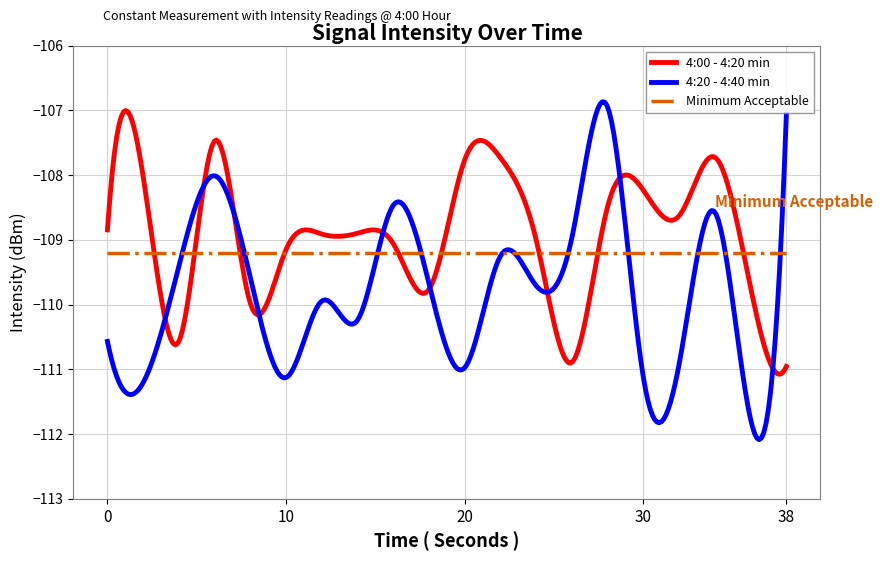

Reading left to right, list all the values displayed in this chart.

4:00 - 4:20 min: 0=-108.8	2=-108.0	4=-110.6	6=-107.5	8=-110.0	10=-109.1	12=-108.9	14=-108.9	16=-109.1	18=-109.8	20=-107.8	22=-107.7	24=-109.0	26=-110.9	28=-108.5	30=-108.2	32=-108.6	34=-107.7	36=-109.7	38=-111.0
4:20 - 4:40 min: 0=-110.6	2=-111.2	4=-109.4	6=-108.0	8=-109.6	10=-111.1	12=-109.9	14=-110.2	16=-108.5	18=-109.7	20=-111.0	22=-109.2	24=-109.7	26=-109.0	28=-107.0	30=-111.1	32=-110.9	34=-108.6	36=-111.8	38=-107.1
Minimum Acceptable: 0=-109.2	2=-109.2	4=-109.2	6=-109.2	8=-109.2	10=-109.2	12=-109.2	14=-109.2	16=-109.2	18=-109.2	20=-109.2	22=-109.2	24=-109.2	26=-109.2	28=-109.2	30=-109.2	32=-109.2	34=-109.2	36=-109.2	38=-109.2